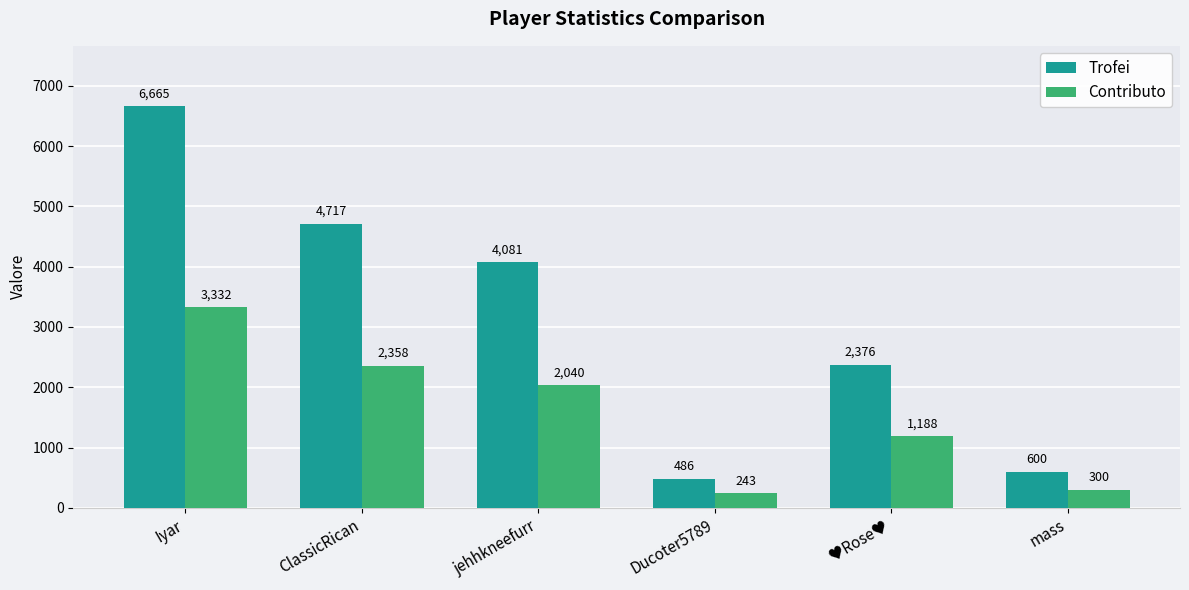

Rank the series by their maximum value, from lowest to highest.

Contributo, Trofei